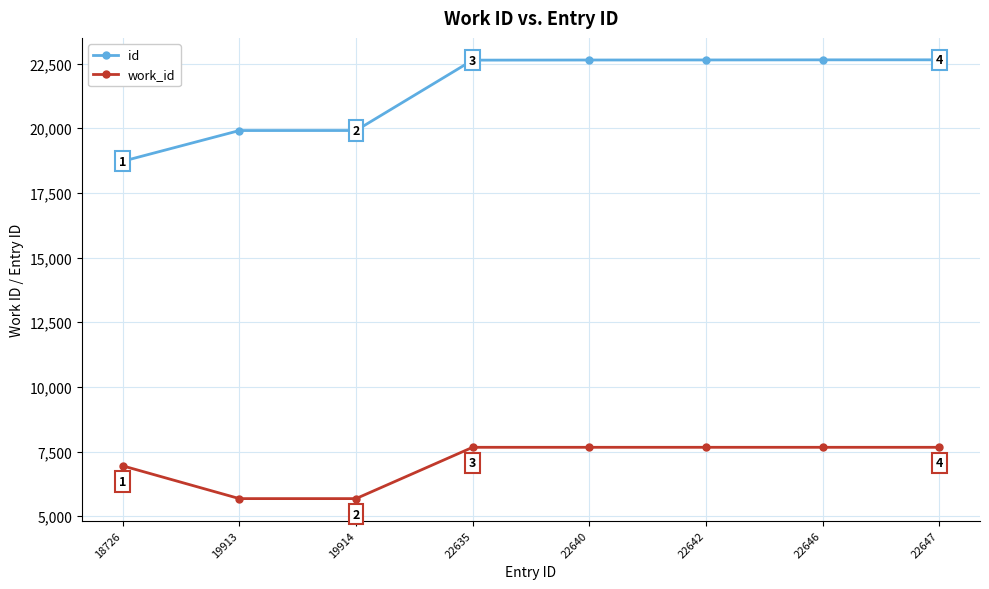

What is the spread (max minus min) of values at 22646?

14981